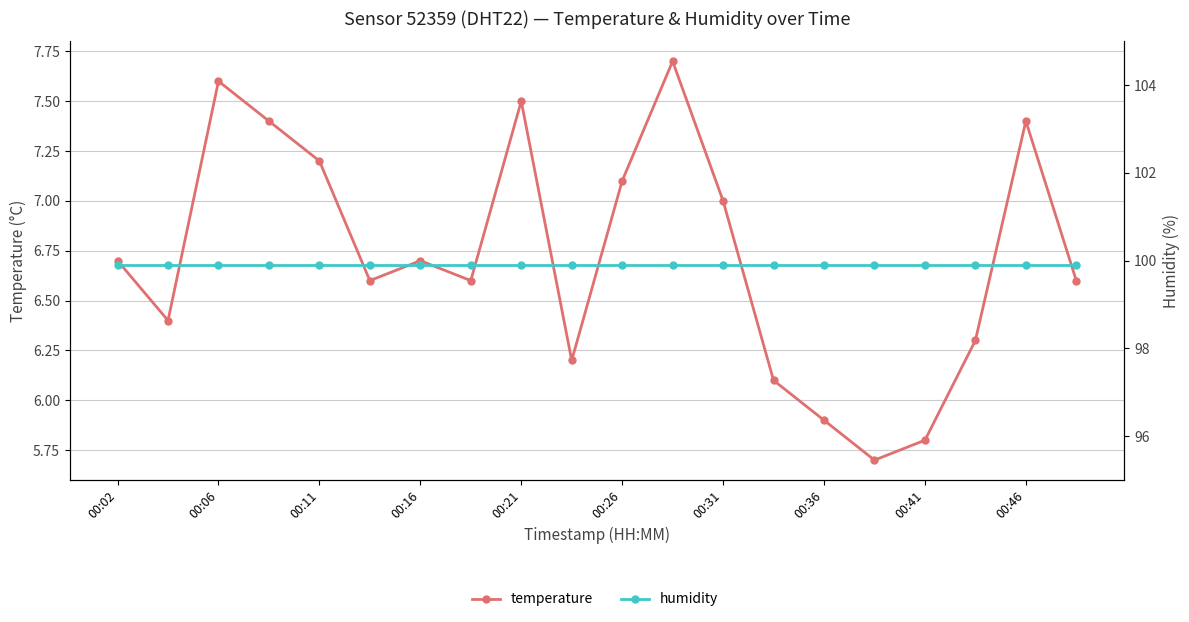

What are all the series names shown in the legend?

temperature, humidity